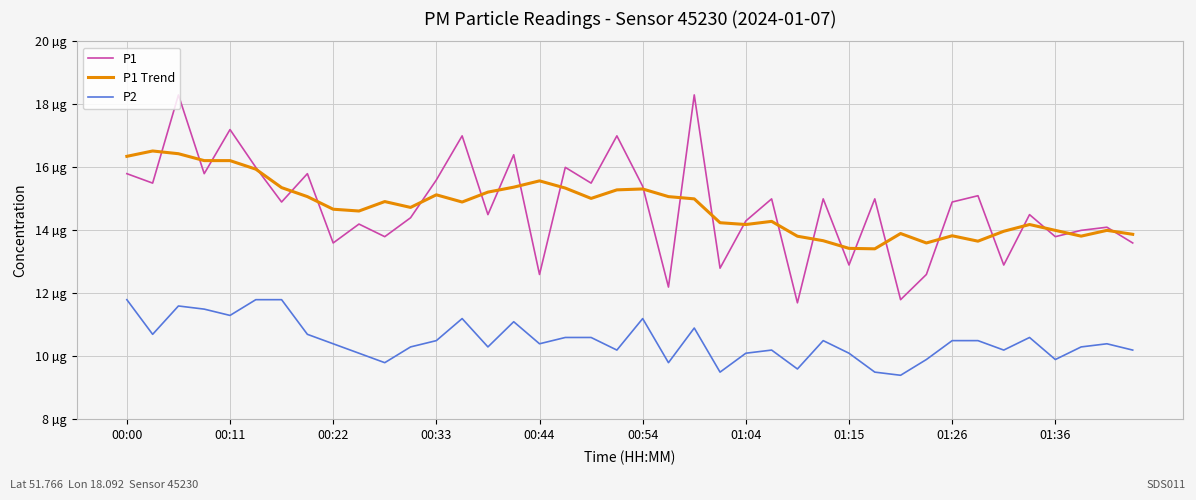

True or false: P1 and P2 intersect in this chart.

False